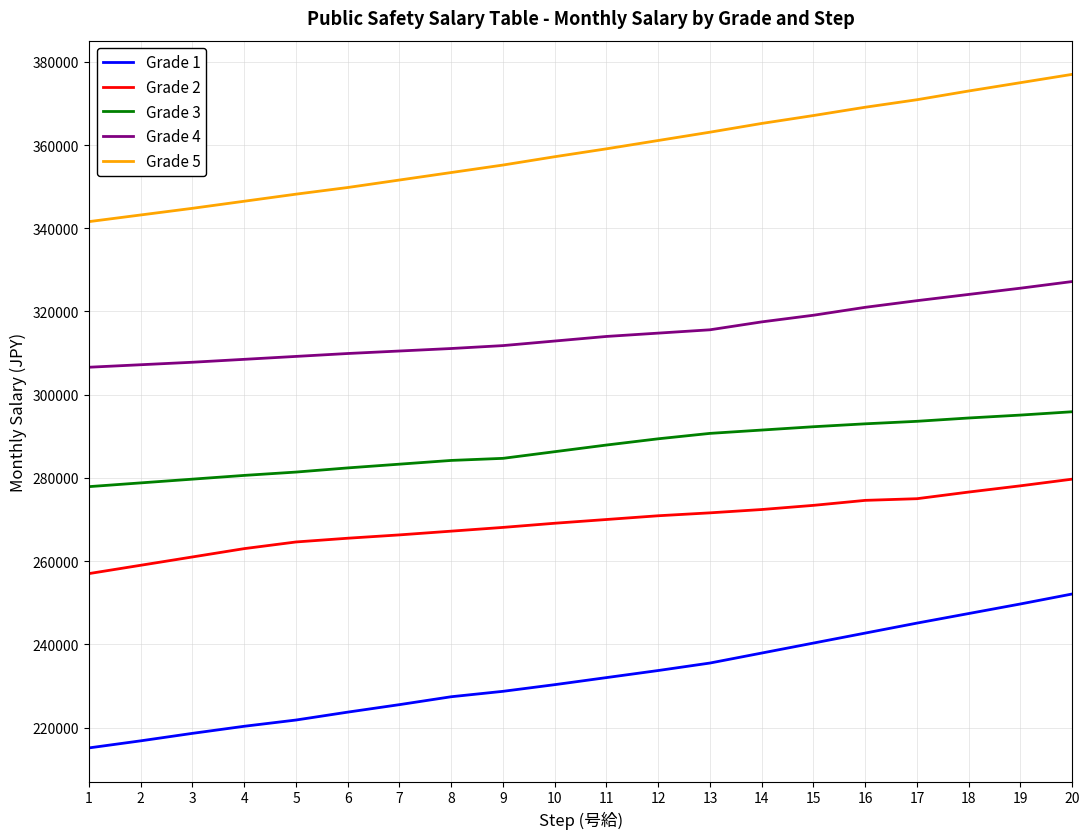

True or false: Grade 5 has more than 1 points higher than both neighbors.

False